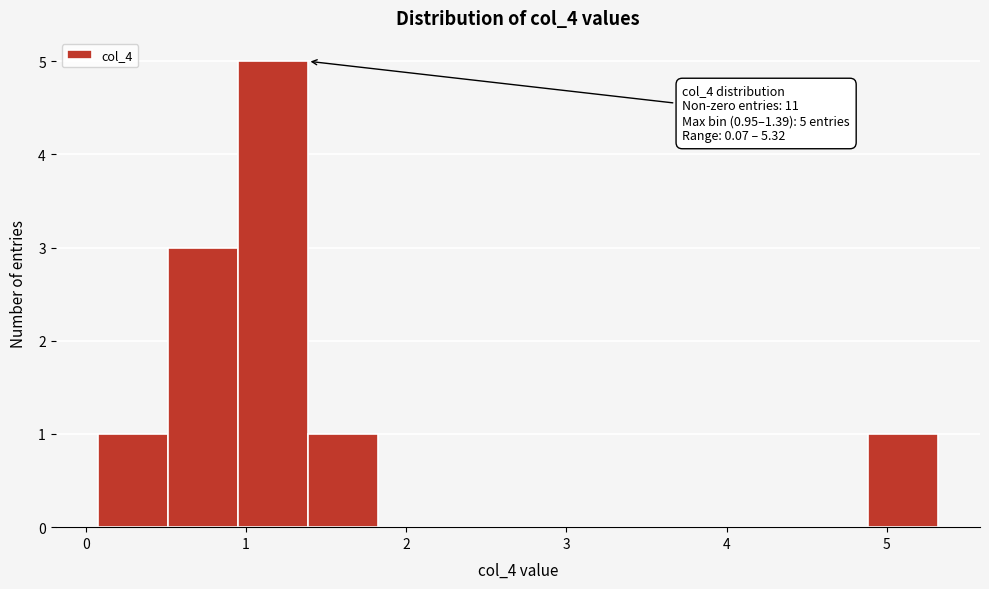

Which range on the x-axis has the tallest bar?

0.9 to 1.4